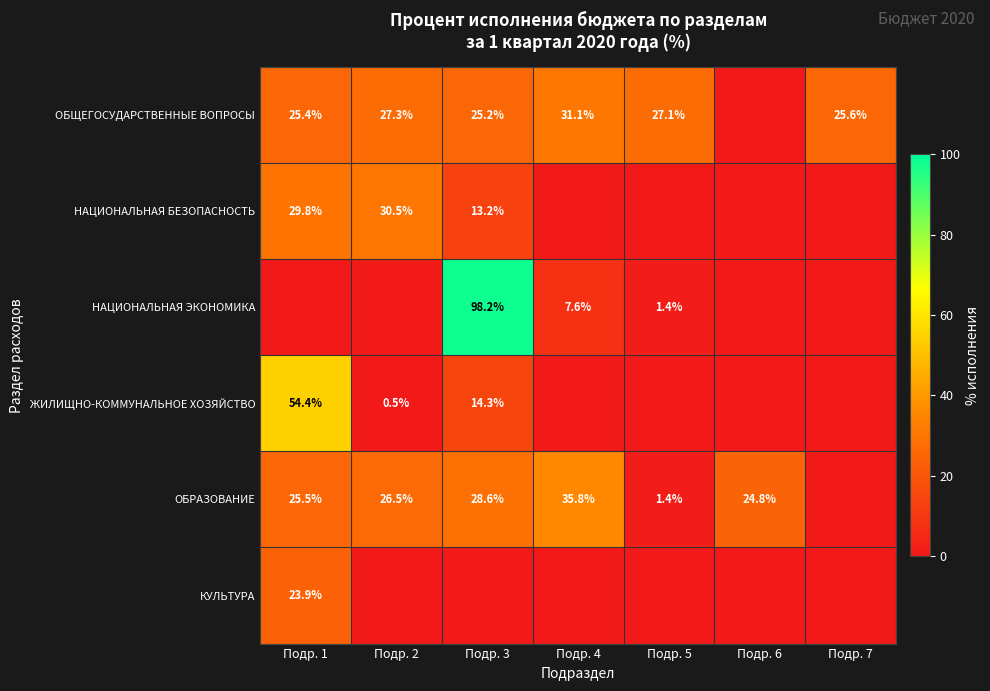

What is the total value across all series at Подр. 7?

25.6